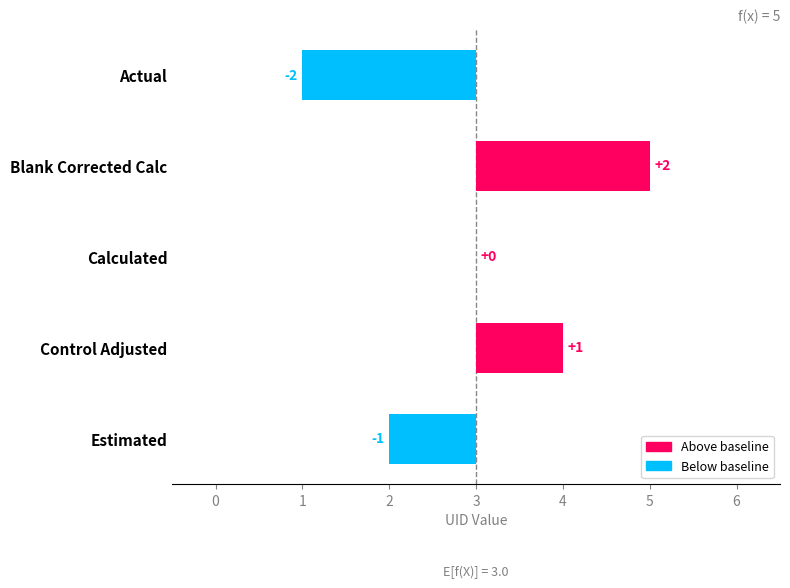

Are the bars horizontal?

Yes